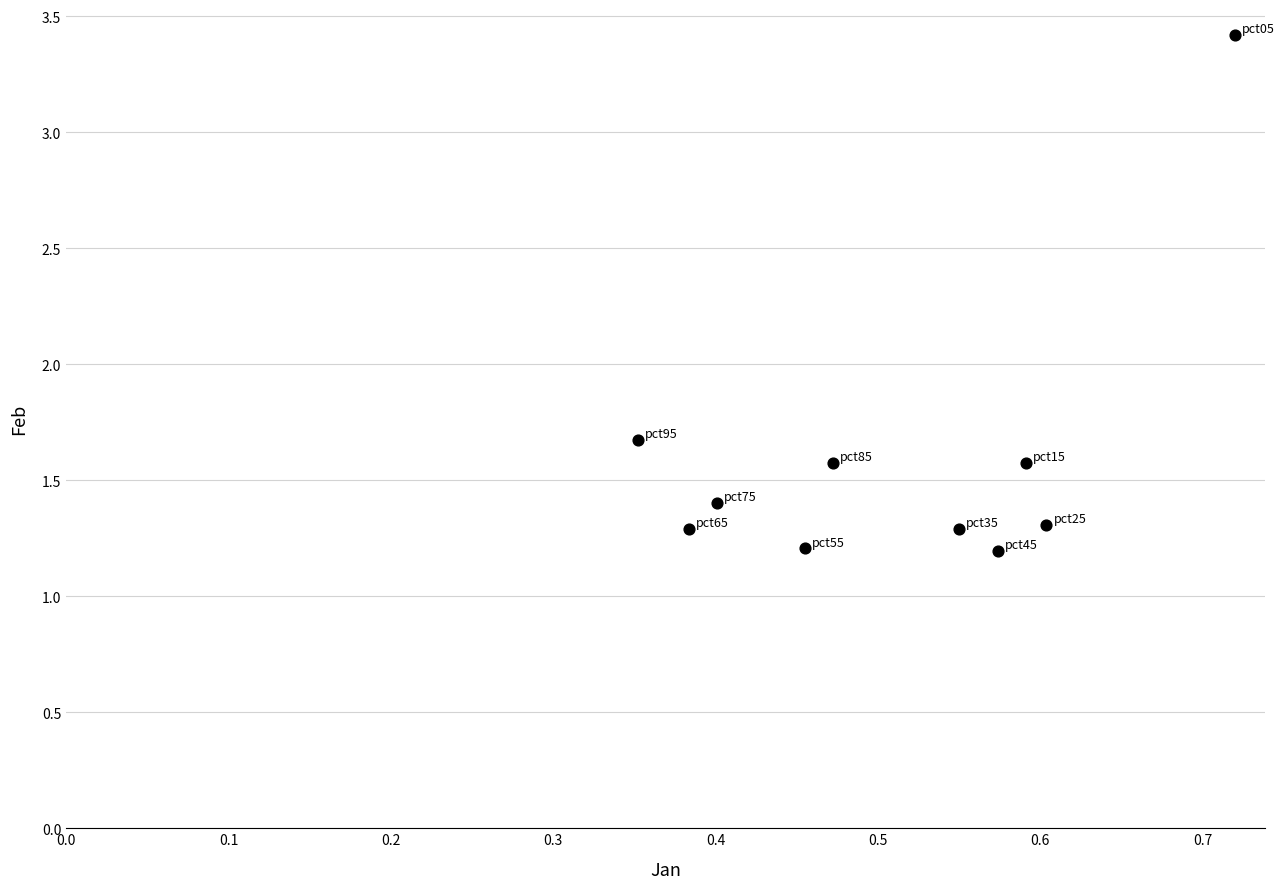

What is the average X value?

0.5